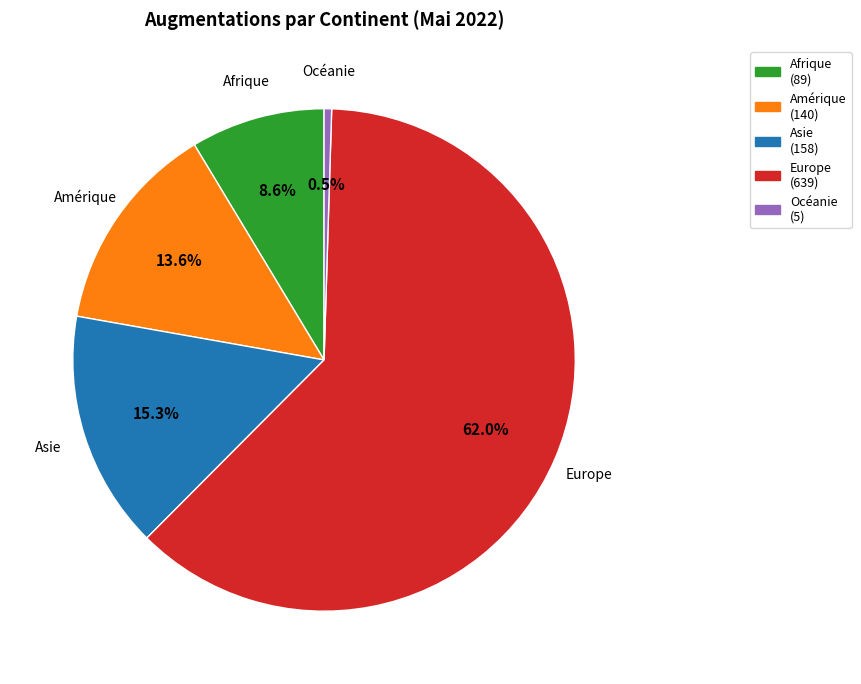

Do Amérique and Afrique together represent more than half of the pie?

No